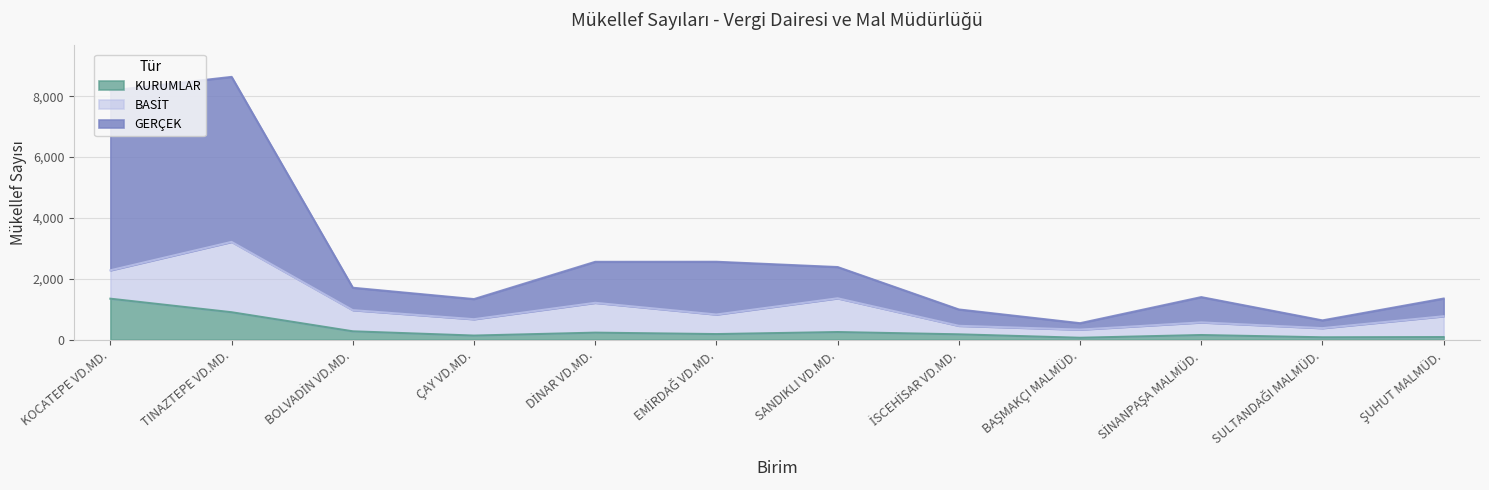

Does the chart display data point markers on the line(s)?

No